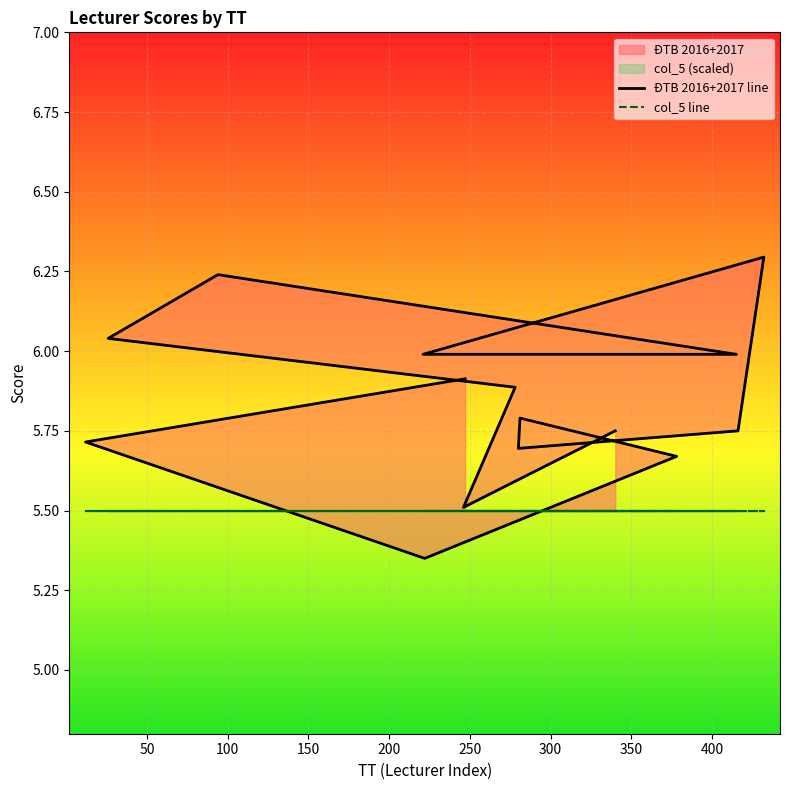

Between 340 and 432, which is larger?

432